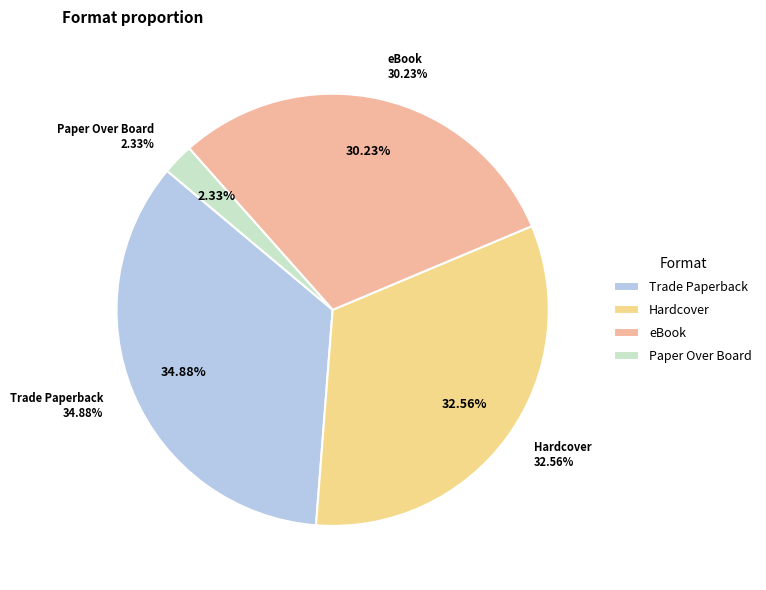

How many slices are in this pie chart?

4